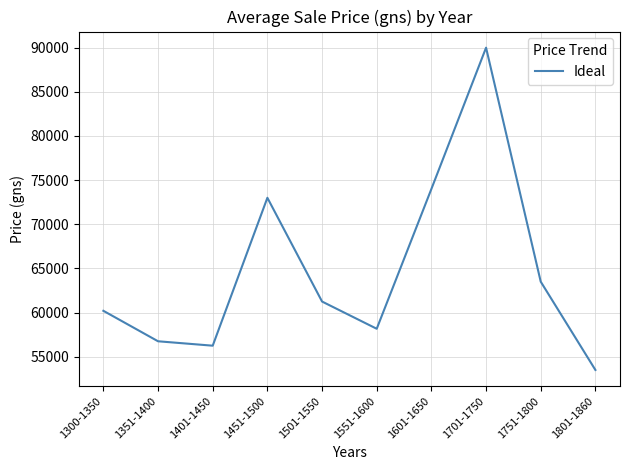

At which label is the value closest to 71750?

1451-1500